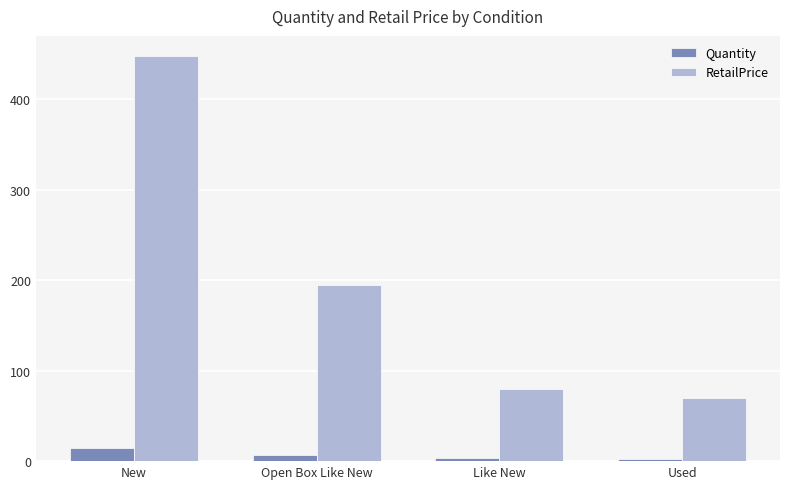

Which label corresponds to the largest value in the chart?

New